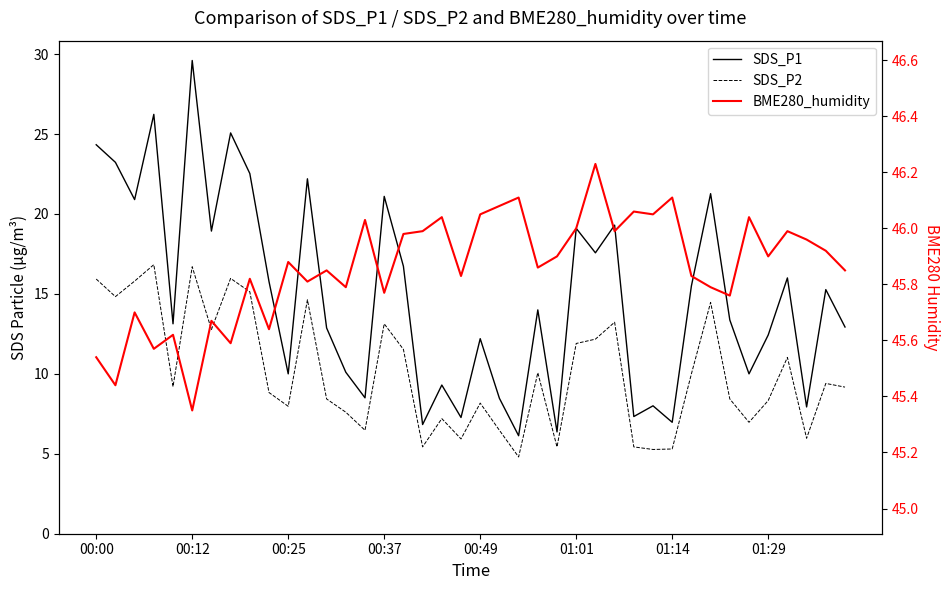

True or false: SDS_P1 and BME280_humidity intersect in this chart.

False